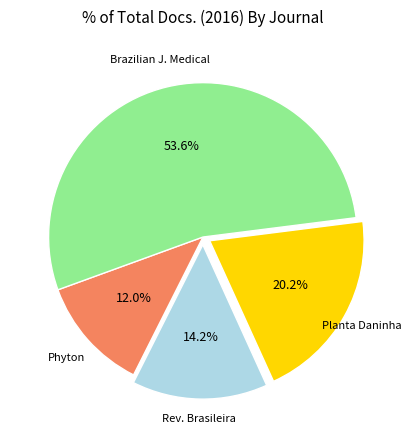

Does any single category account for the majority?

Yes